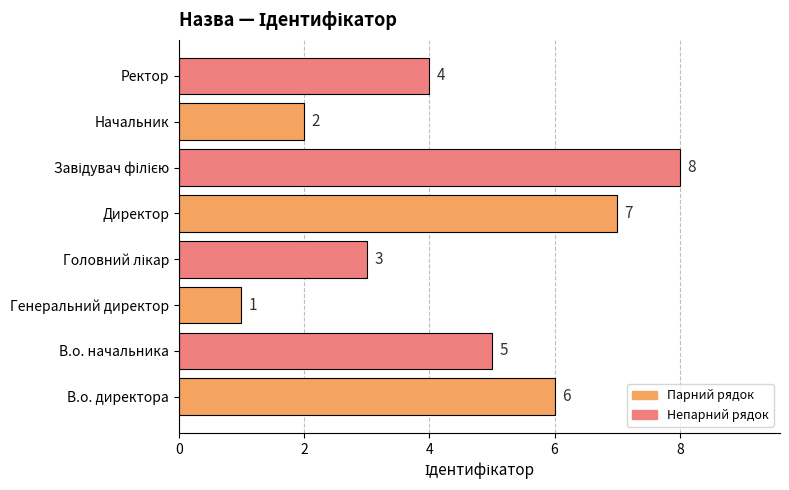

Reading top to bottom, transcribe all the data shown in this chart.

4	2	8	7	3	1	5	6